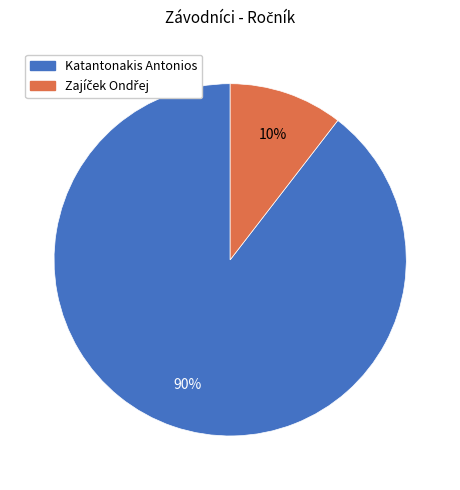

Is there any slice that represents more than half of the pie?

Yes